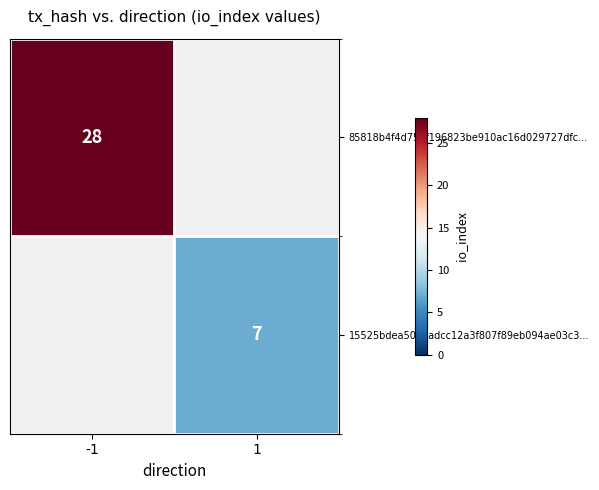

How many series are shown in this chart?

2